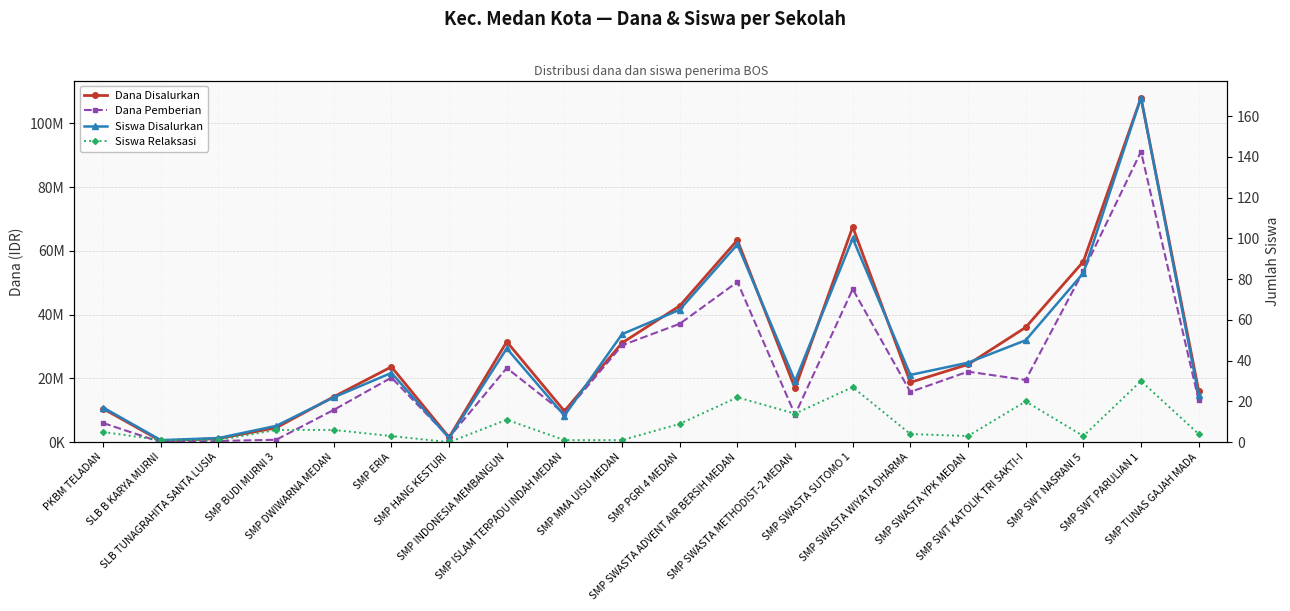

Which category has the highest value across all series?

SMP SWT PARULIAN 1